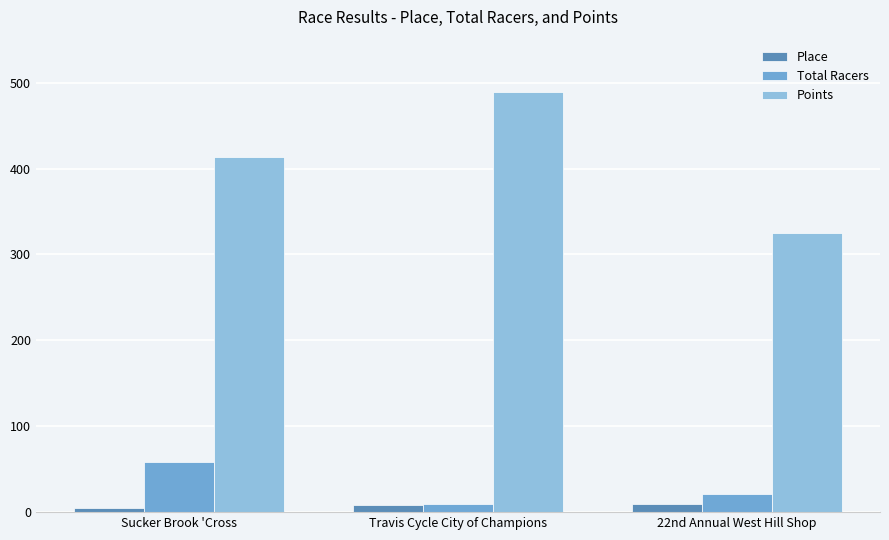

What is the sum of all Points values?

1227.9